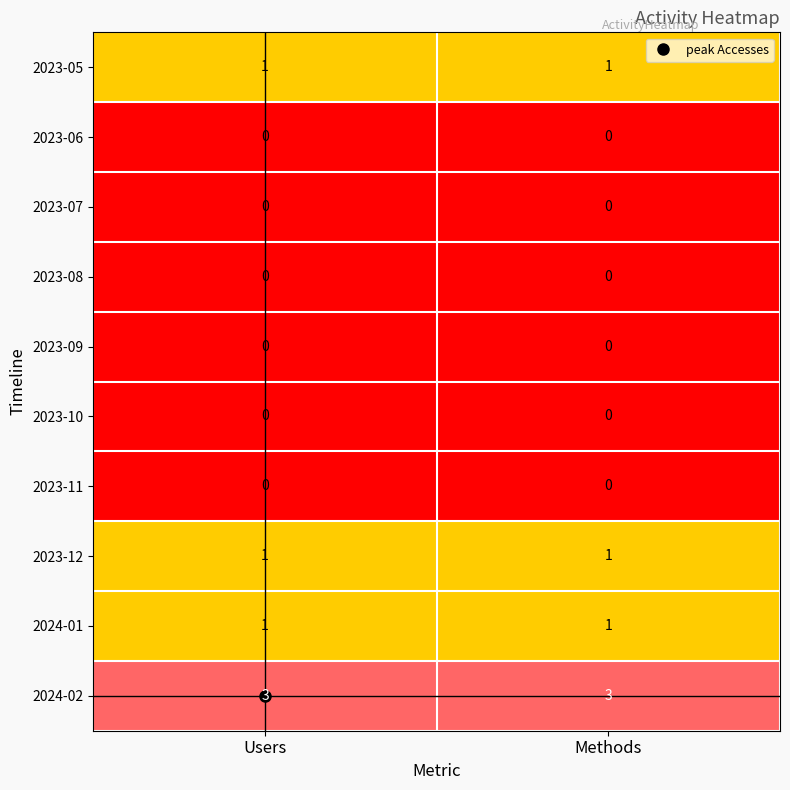

What is the greatest value displayed?

3